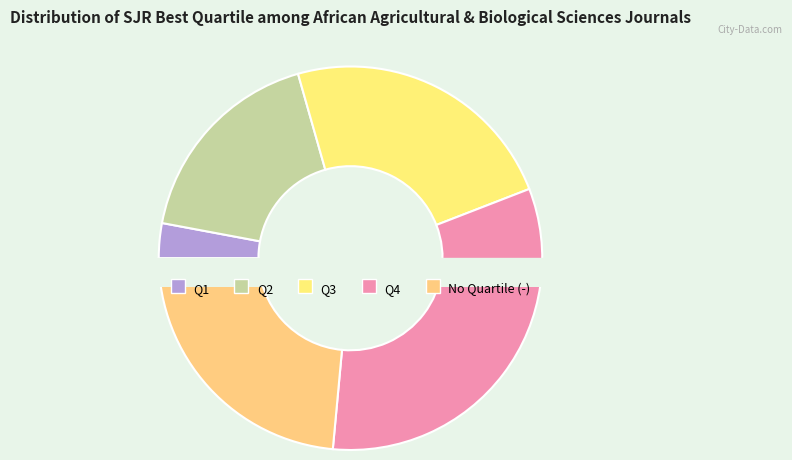

To the nearest percent, what is the combined percentage of Q4 and -?

56%